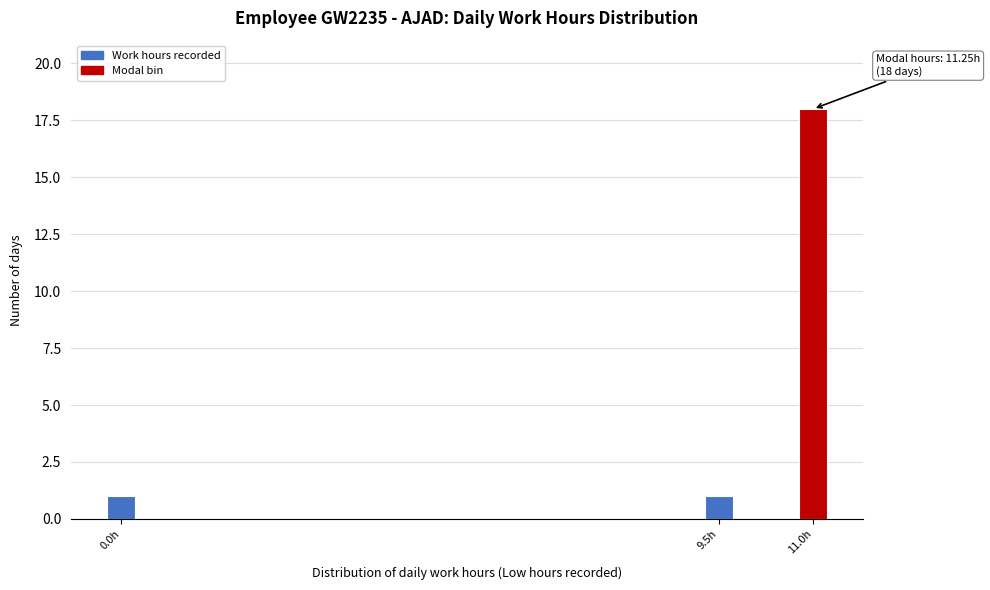

Reading left to right, transcribe all the data shown in this chart.

0.0h=1	9.5h=1	11.0h=18